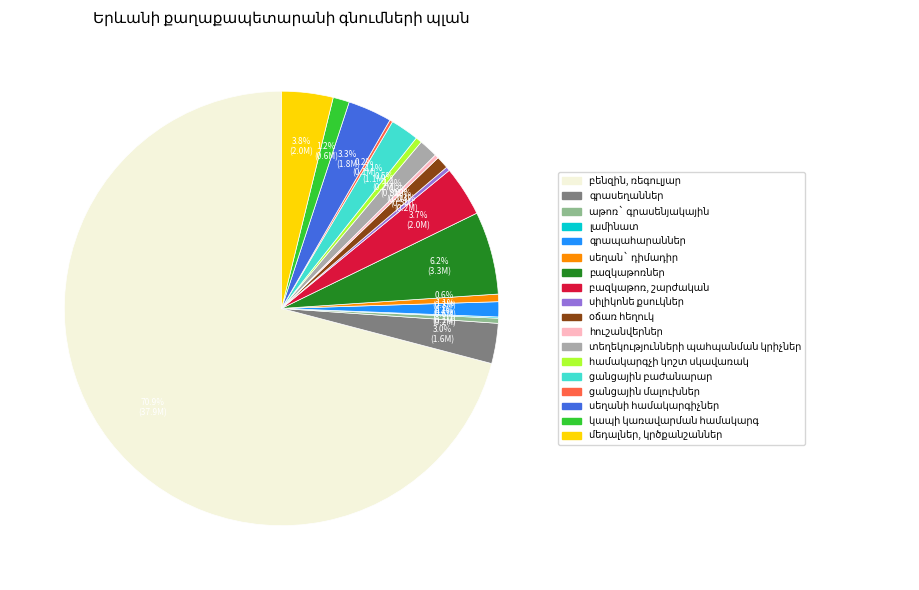

Is there any slice that represents more than half of the pie?

Yes